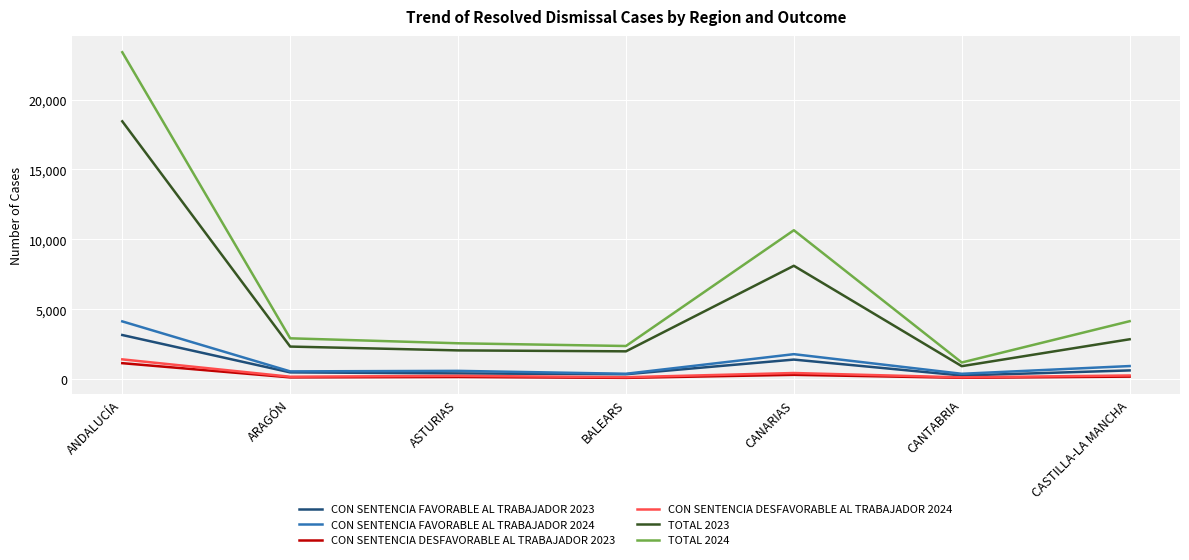

In CON SENTENCIA FAVORABLE AL TRABAJADOR 2024, how many points are lower than both neighbors (excluding endpoints)?

3